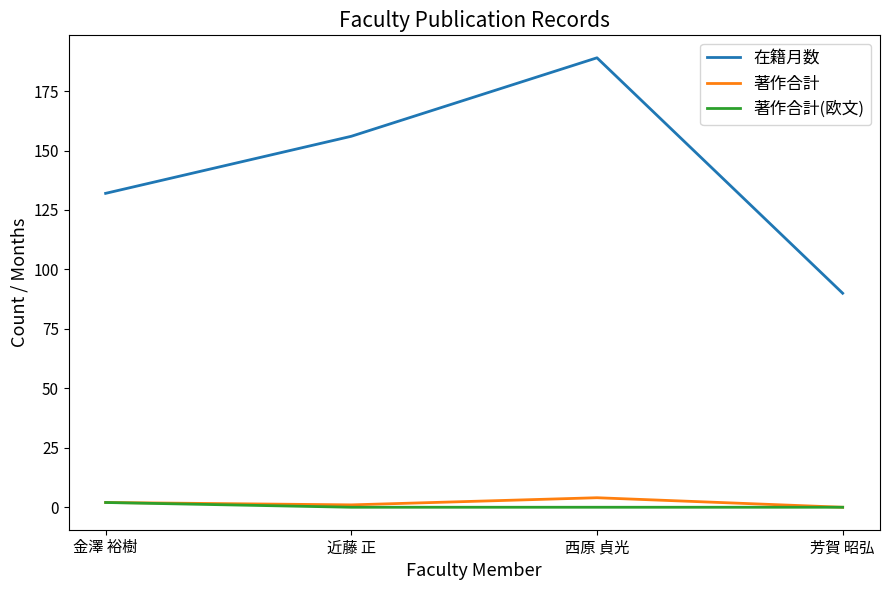

The 在籍月数 series shows 42 at 芳賀 昭弘. True or false?

False